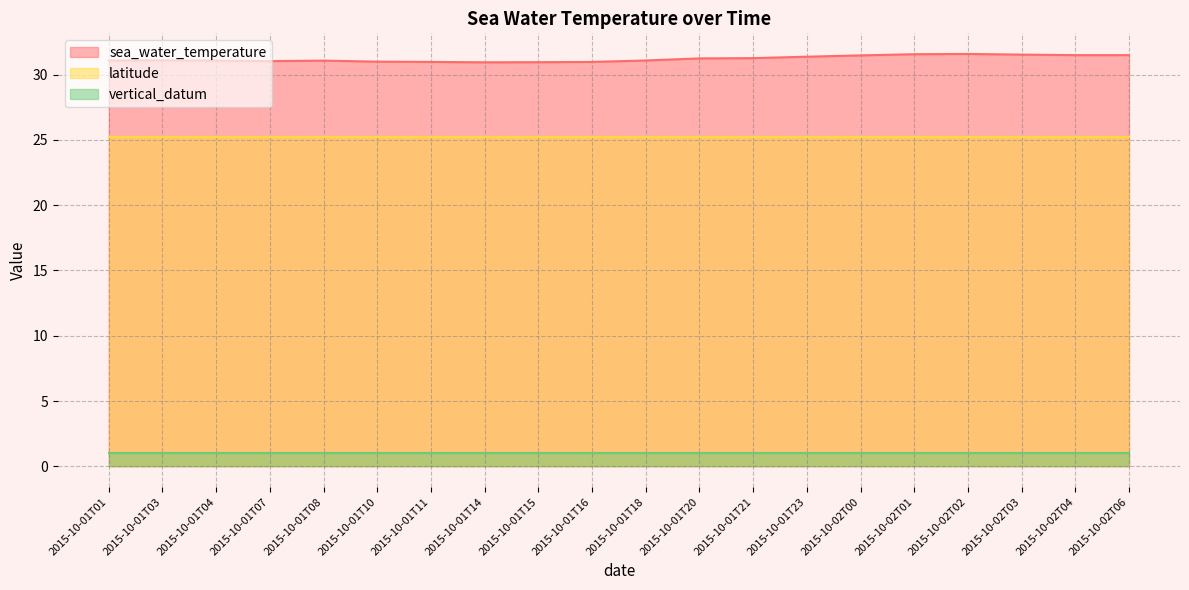

Between 2015-10-01T14 and 2015-10-01T16, which is larger?

2015-10-01T16